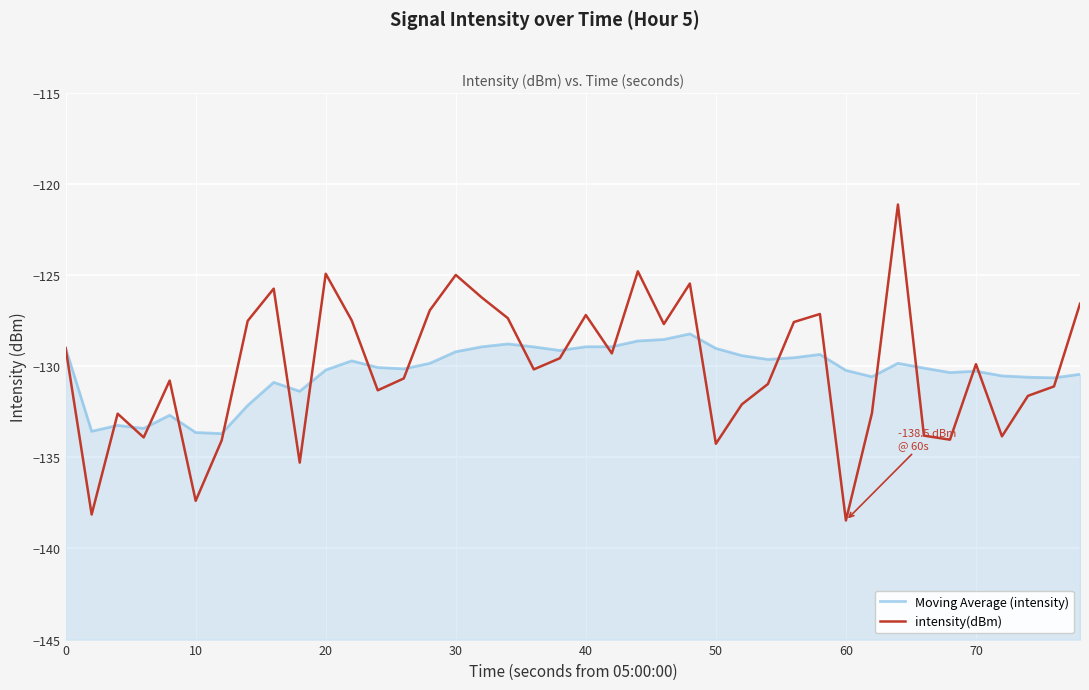

Does the chart display data point markers on the line(s)?

No